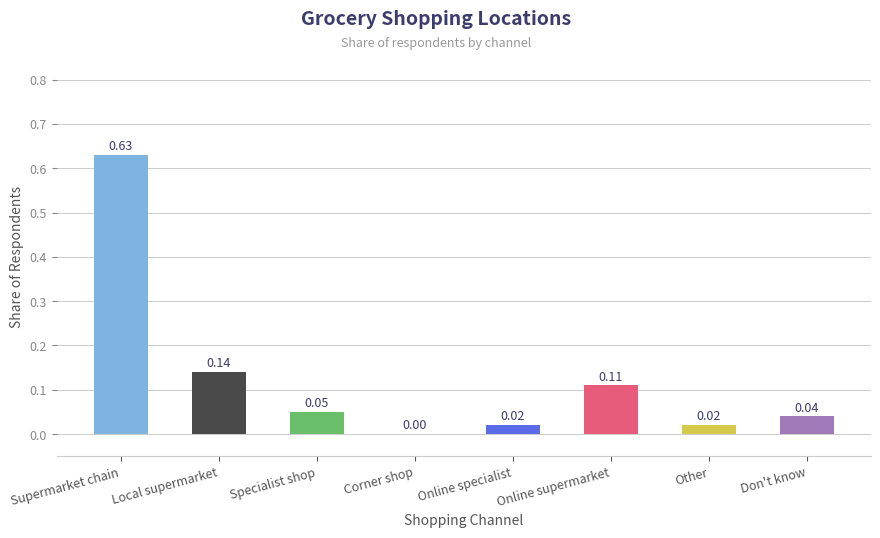

How many distinct data groups are displayed?

1